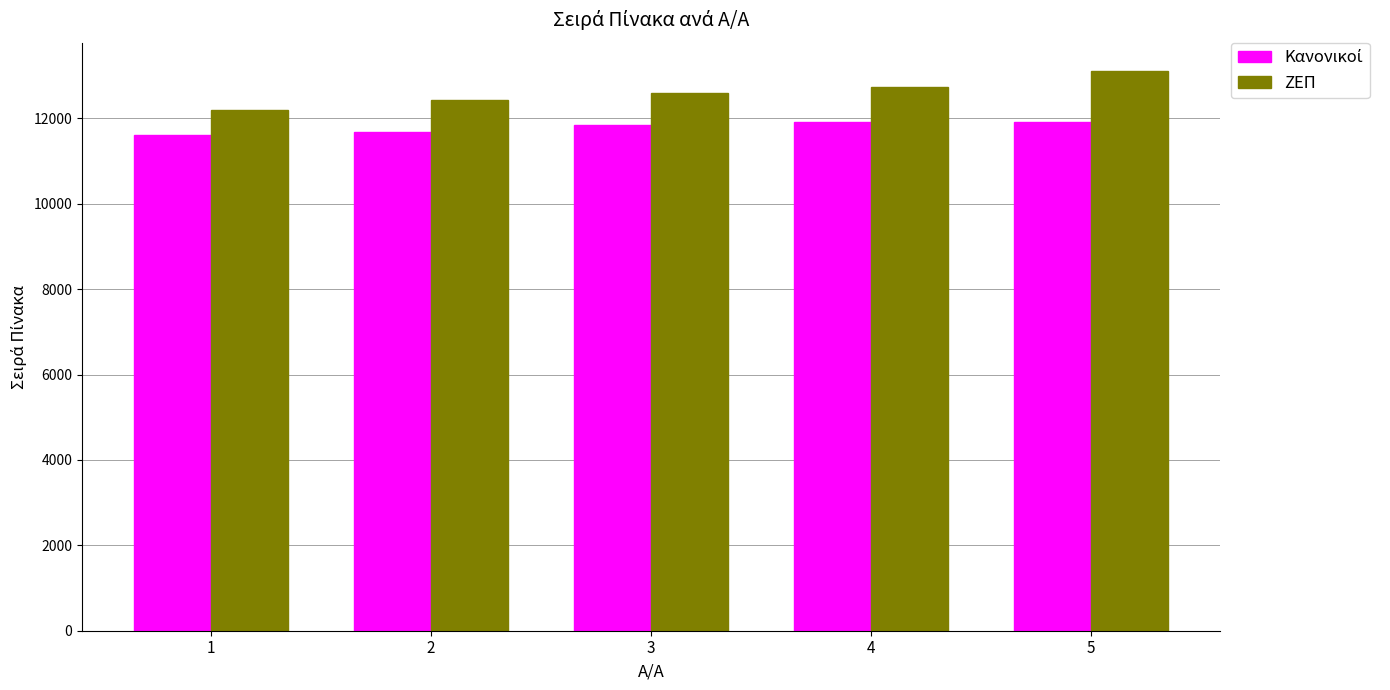

What is the greatest value displayed?

13120